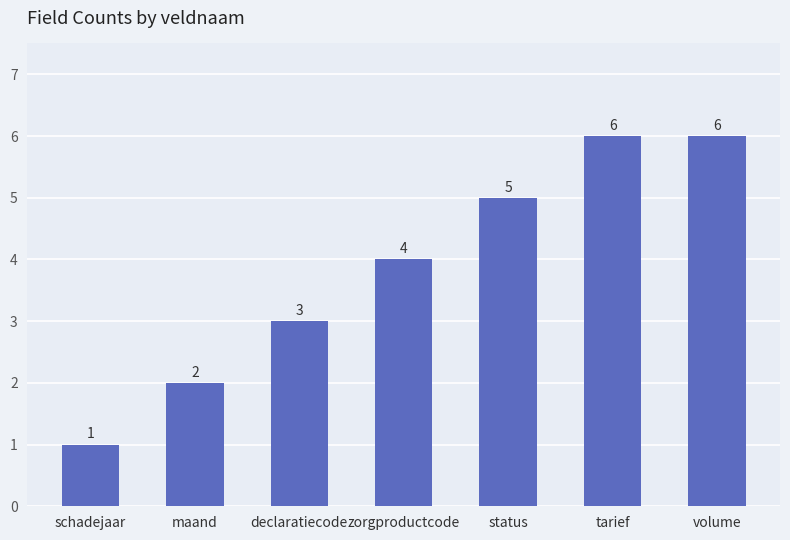

True or false: the data shows 3 at status.

False